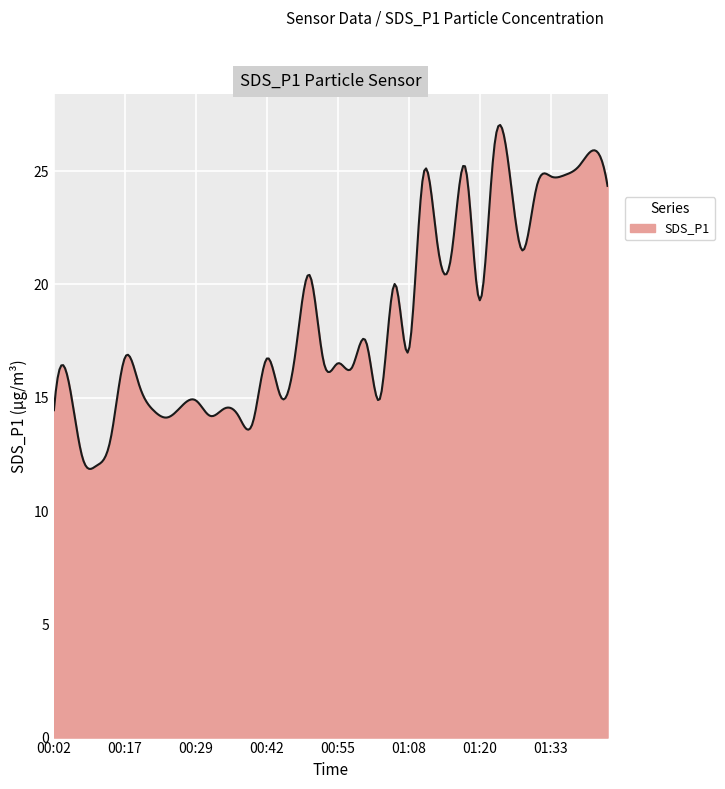

What is the difference between the maximum and minimum values?

15.2